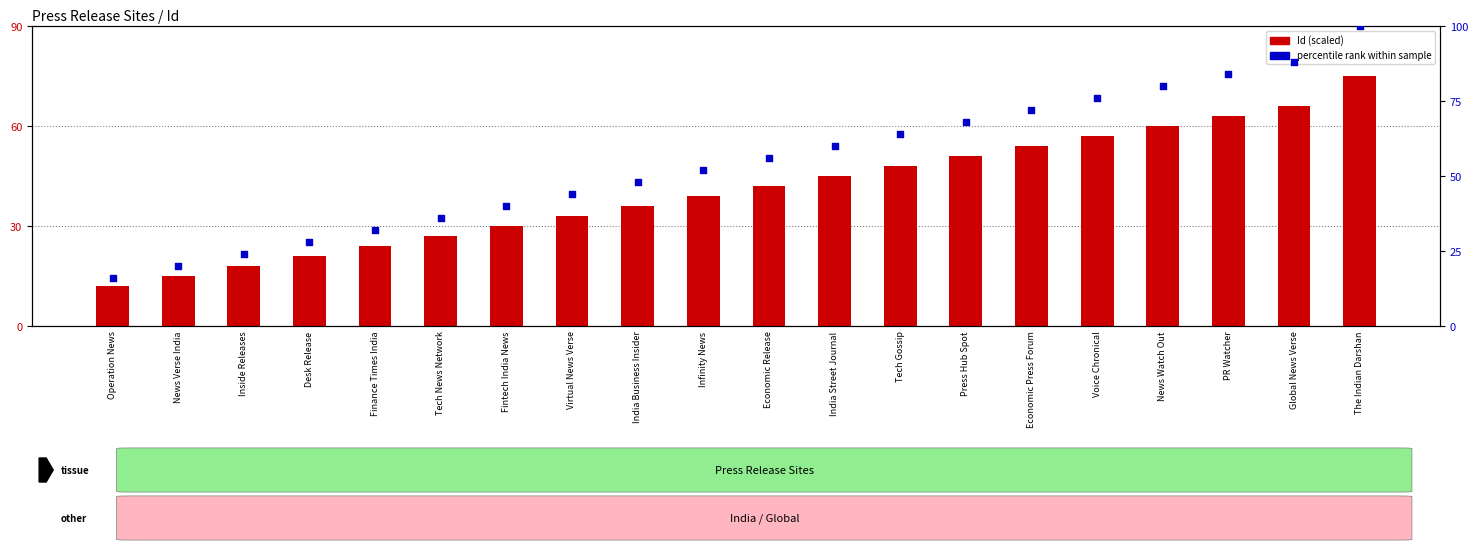

Is the value of Id (scaled) at Inside Releases greater than the value of percentile rank within sample at India Business Insider?

No